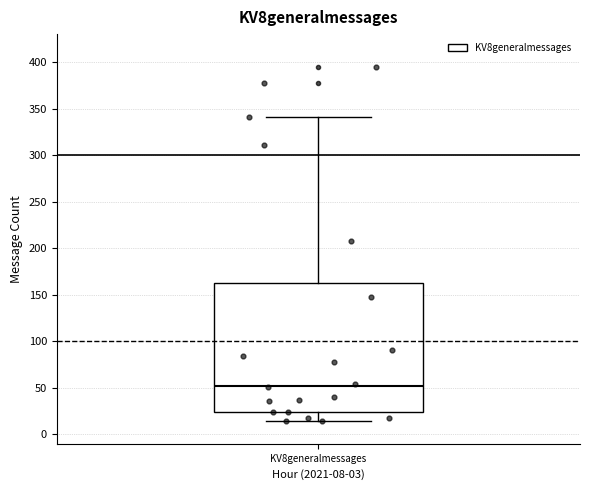

Where is the lower edge of the box for KV8generalmessages on the y-axis? The values are not printed on the chart, so give them approximately, as read against the axis.

25